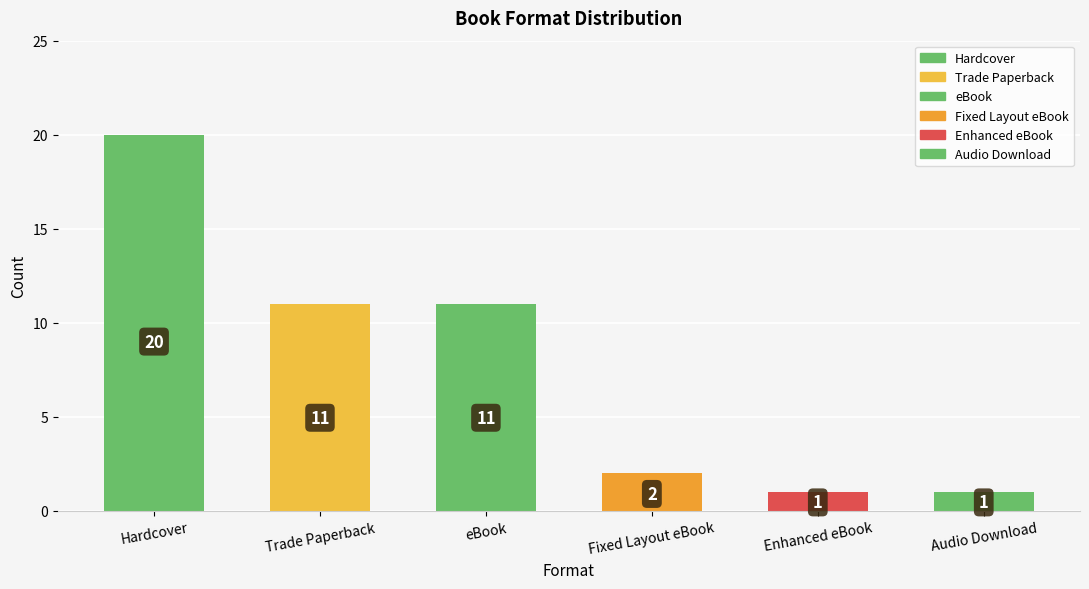

What is the label of the 2nd bar from the left?

Trade Paperback